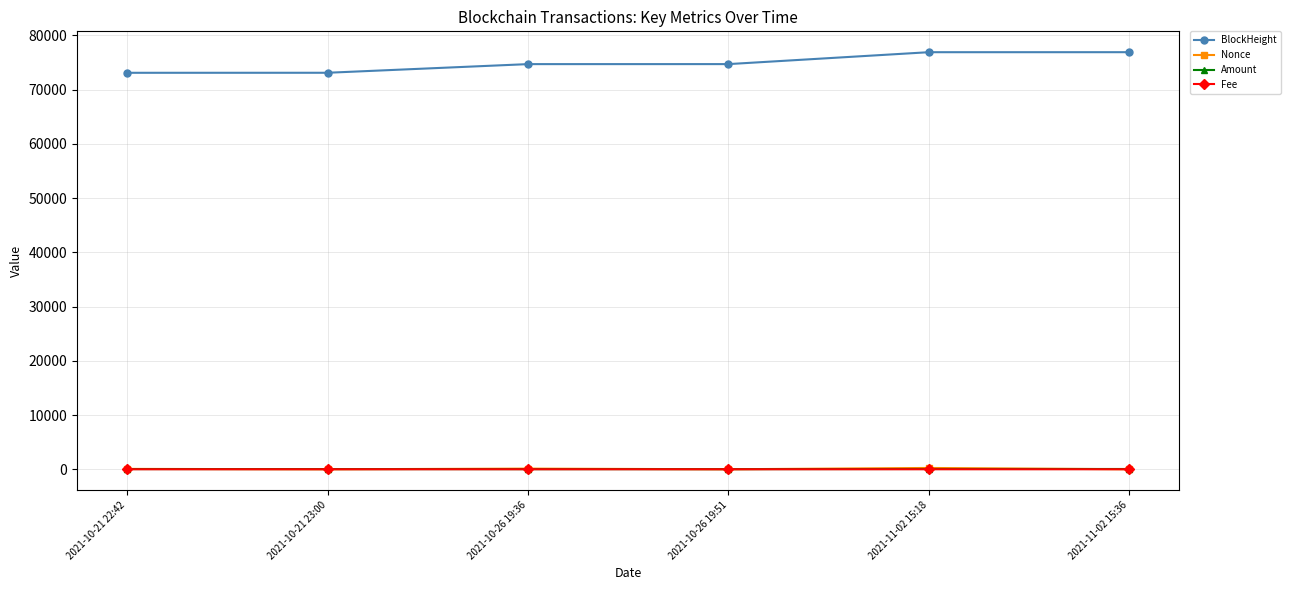

What is the spread (max minus min) of values at 2021-10-21 22:42?

73083.8